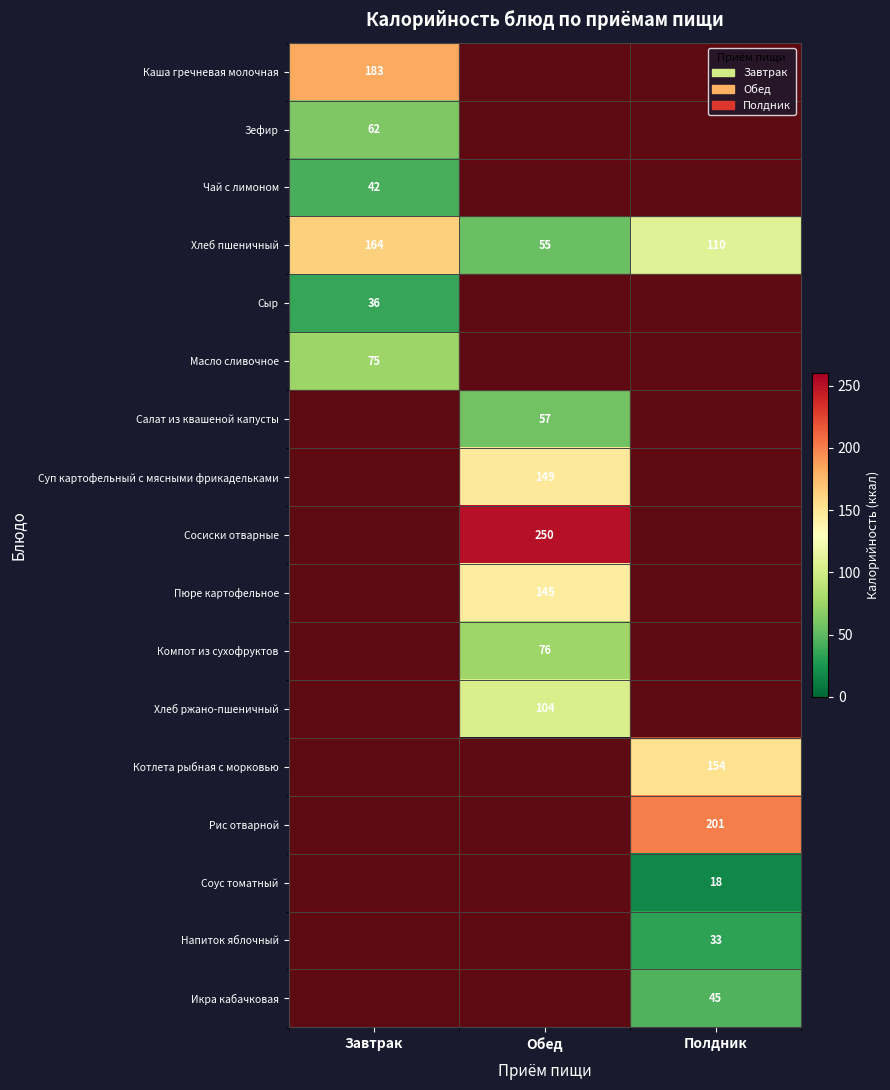

The Суп картофельный с мясными фрикадельками series shows 149 at Обед. True or false?

True